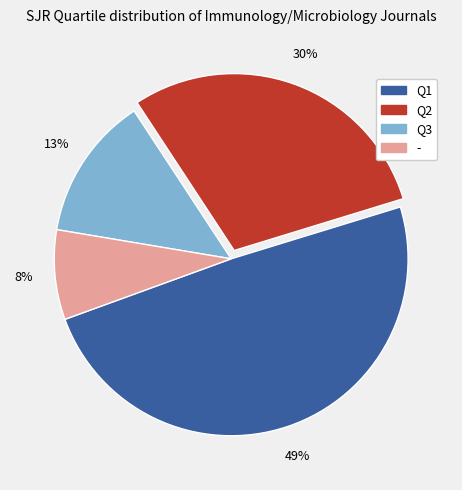

Combined, do Q3 and Q1 account for over 50%?

Yes